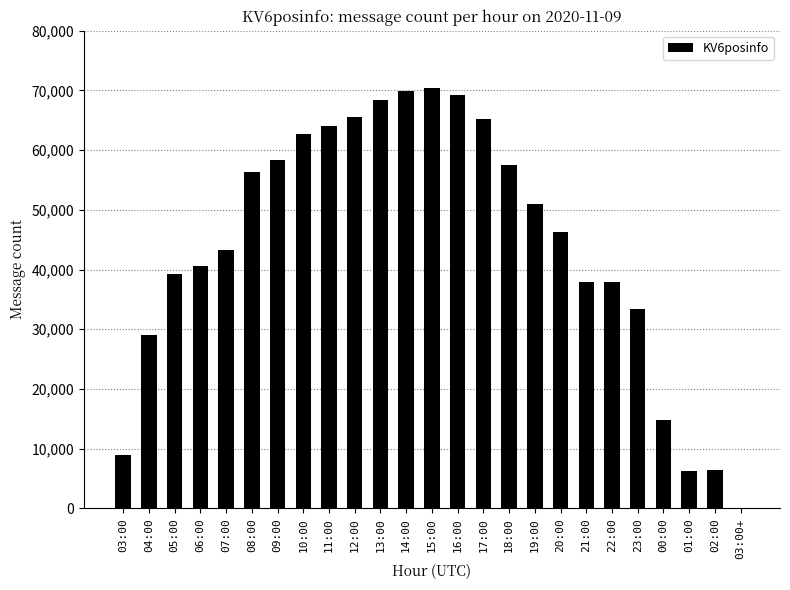

The chart shows a value of 15938 at 17:00. True or false?

False